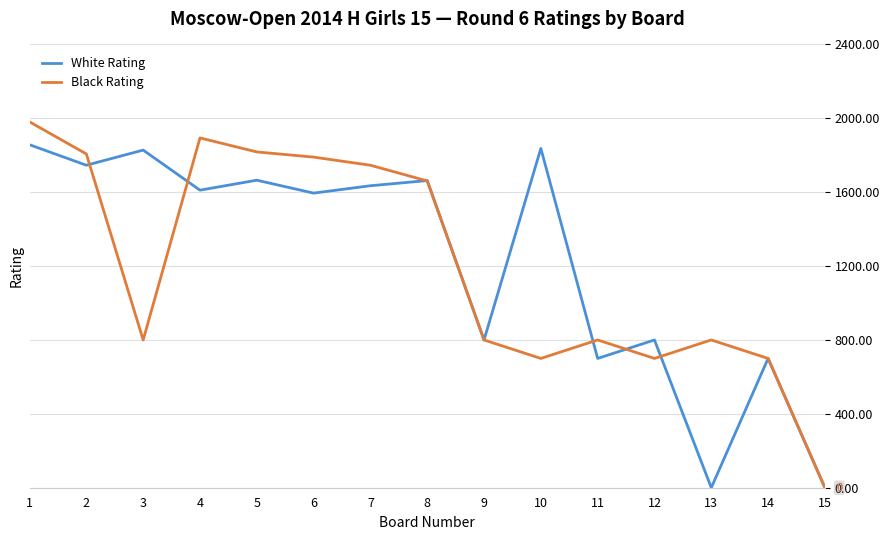

List the series in order of their peak value, lowest first.

White Rating, Black Rating